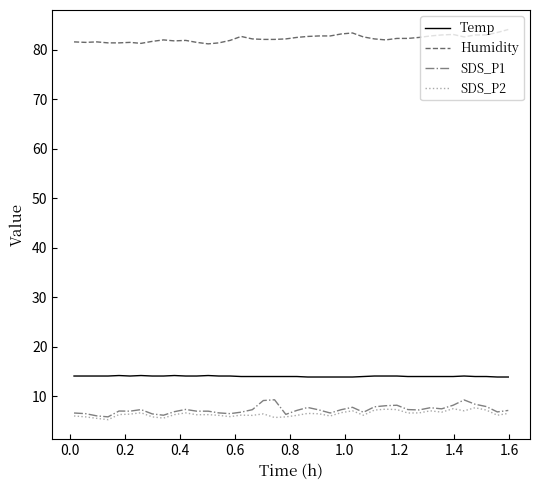

True or false: Humidity and SDS_P1 cross at least once.

False